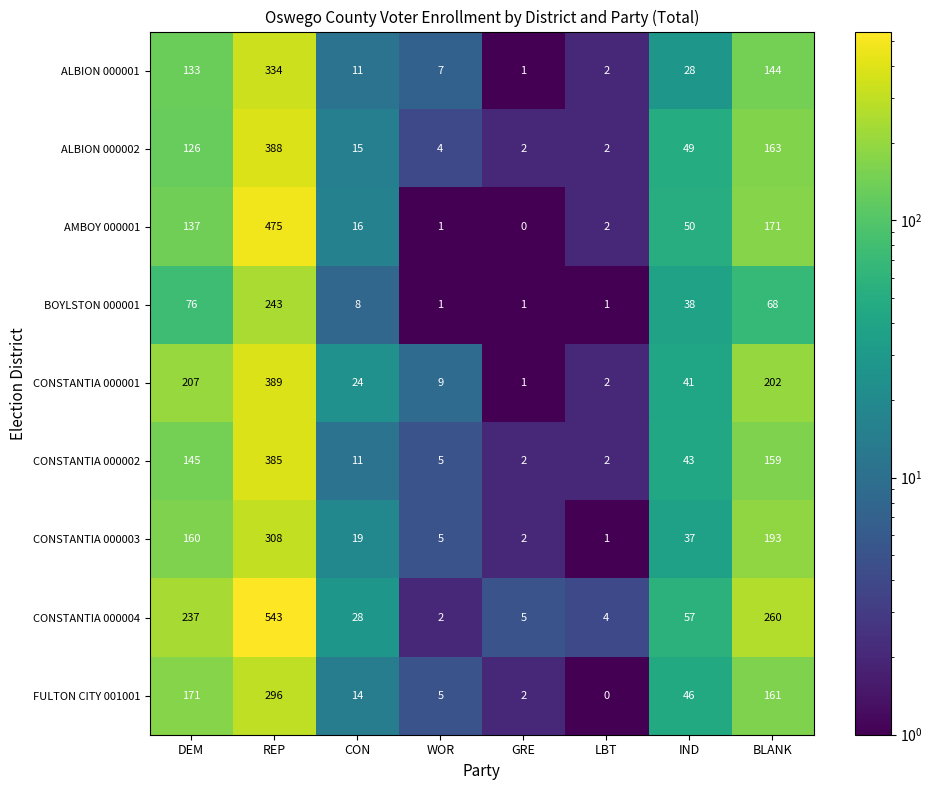

How many data points in CONSTANTIA 000002 are less than 43?

4